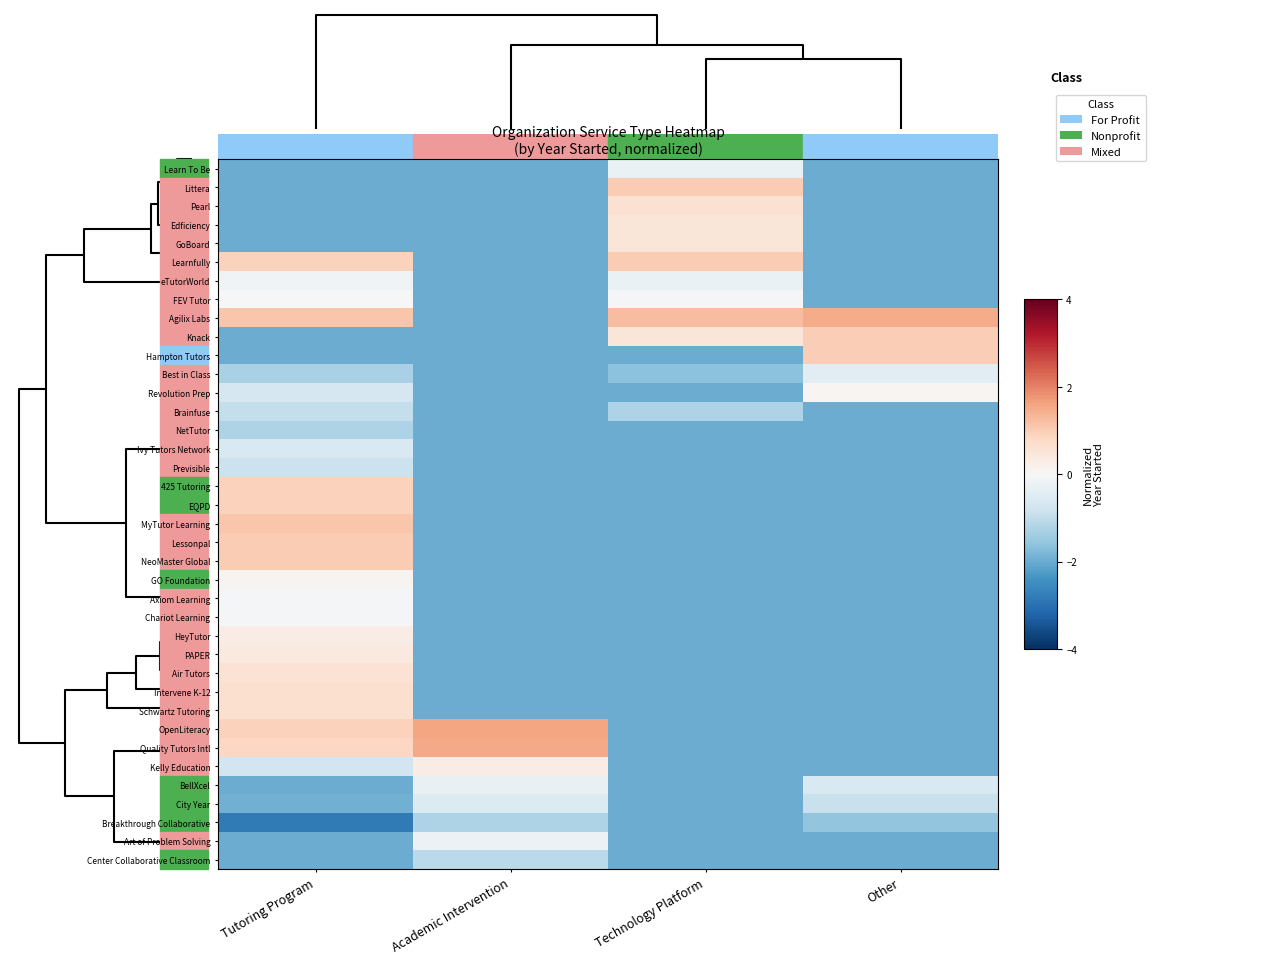

Rank the series by their maximum value, from lowest to highest.

Breakthrough Collaborative, NetTutor, Center Collaborative Classroom, Brainfuse, Previsible, Ivy Tutors Network, City Year, Best in Class, BellXcel, Learn To Be, Art of Problem Solving, eTutorWorld, Axiom Learning, Chariot Learning, FEV Tutor, Revolution Prep, GO Foundation, HeyTutor, Kelly Education, PAPER, Edficiency, GoBoard, Air Tutors, Pearl, Intervene K-12, Schwartz Tutoring, 425 Tutoring, EQPD, Knack, Hampton Tutors, Lessonpal, NeoMaster Global, Littera, Learnfully, MyTutor Learning, Agilix Labs, Quality Tutors Intl, OpenLiteracy